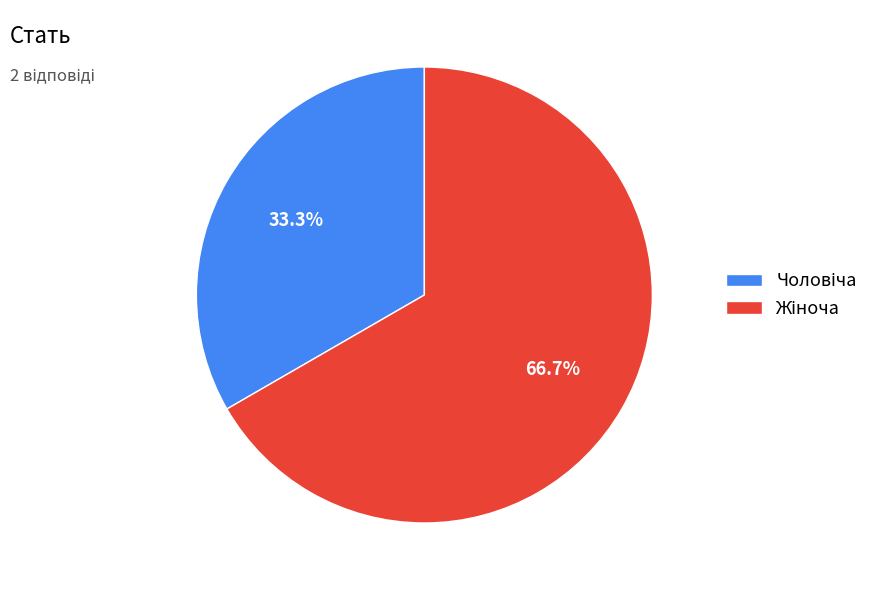

How many segments does this pie chart have?

2